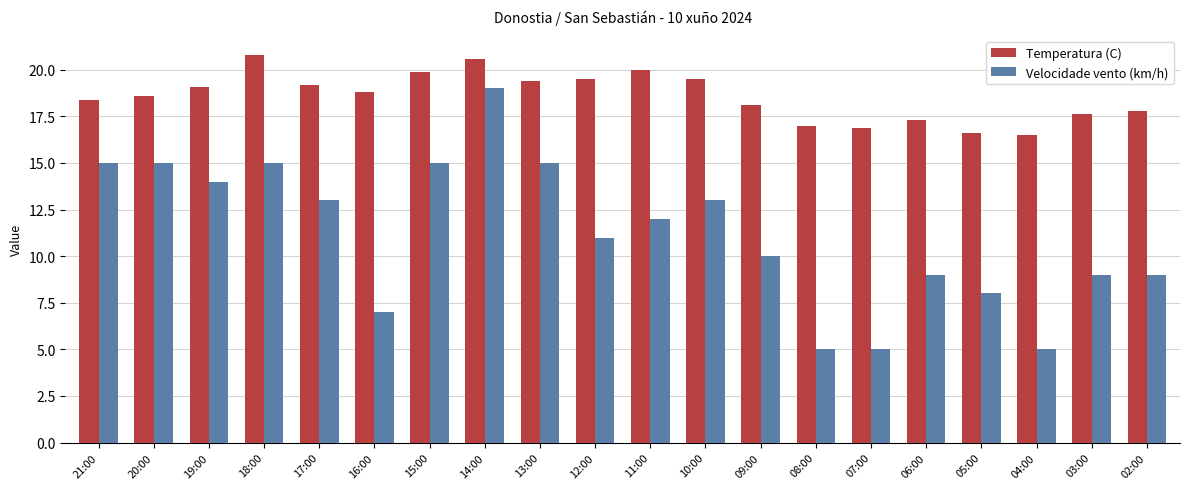

How many data points in Temperatura (C) are above 18?

13